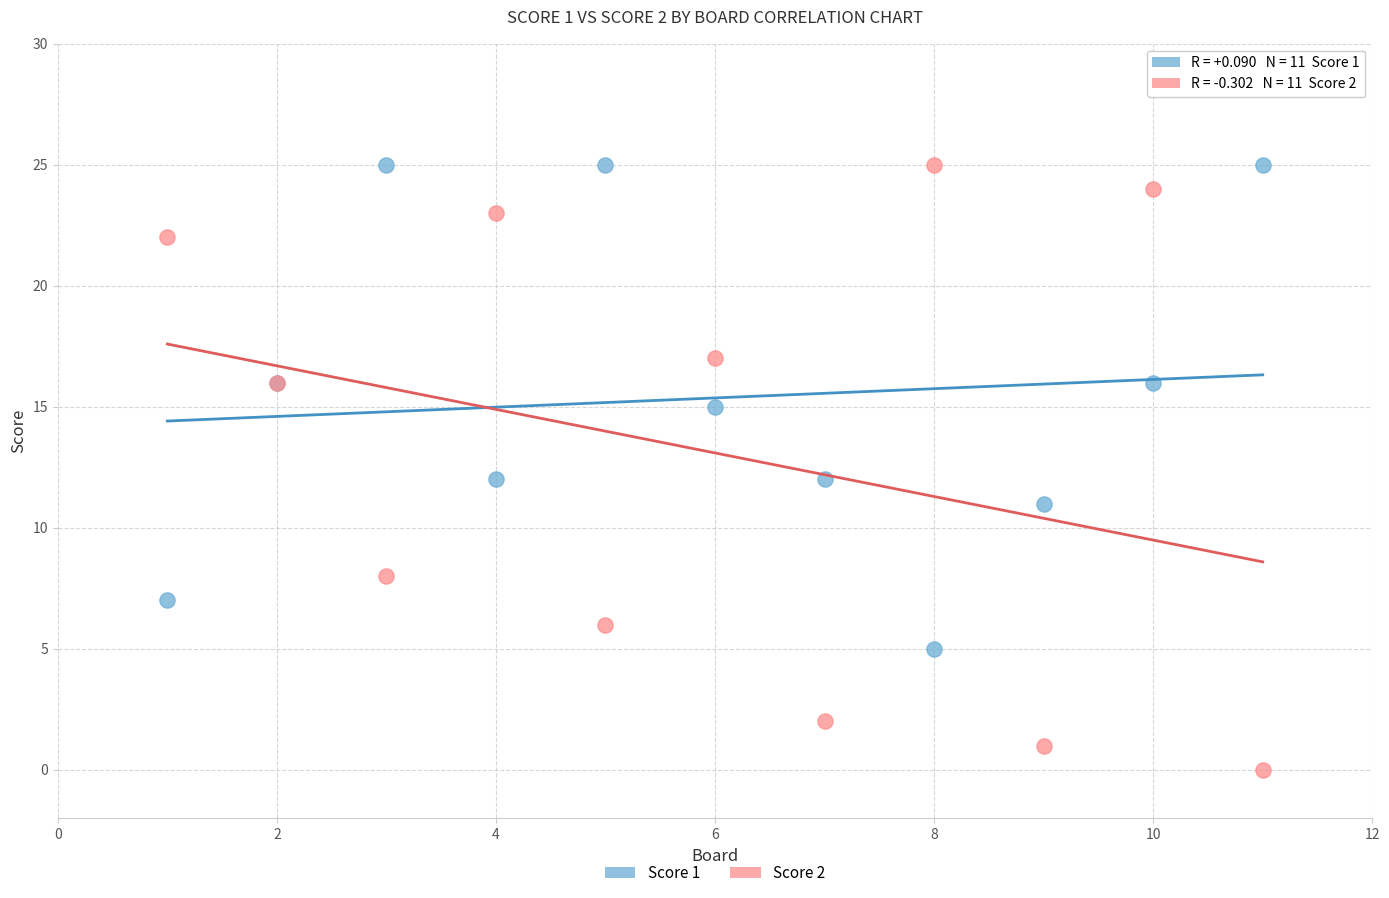

Which series reaches the minimum Y coordinate?

Score 2